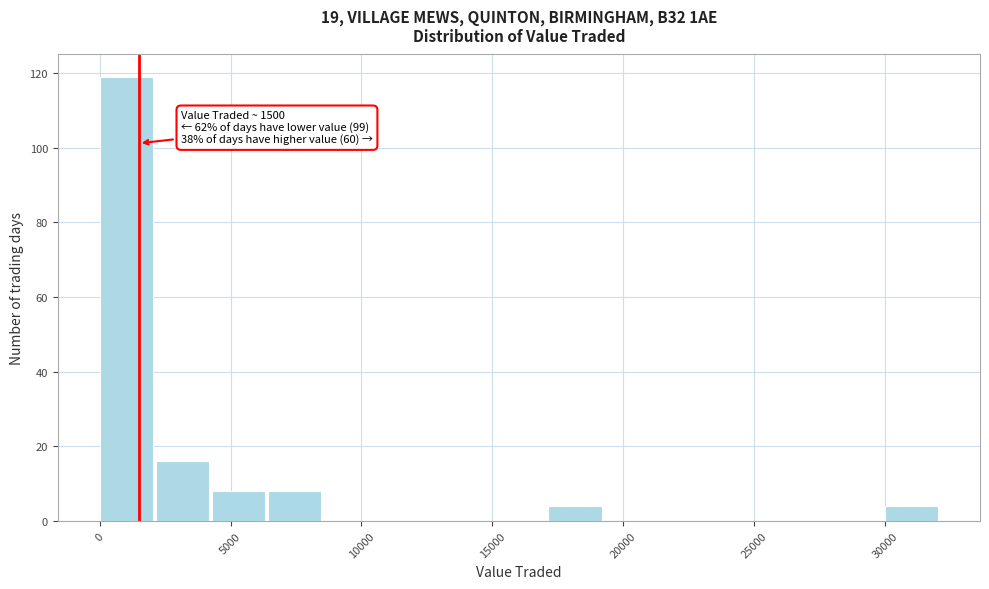

Over which range of the x-axis is the bar tallest?

0 to 2000